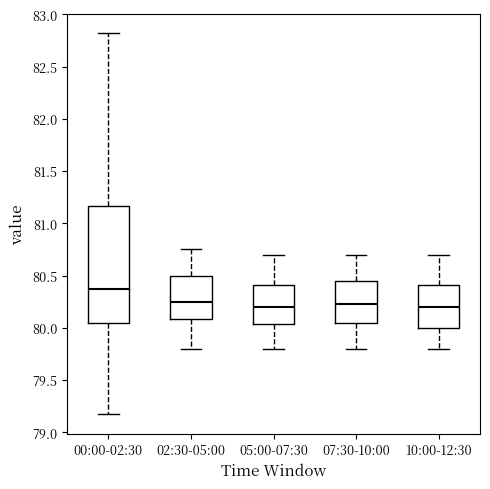

Which box has the highest median line?

00:00-02:30